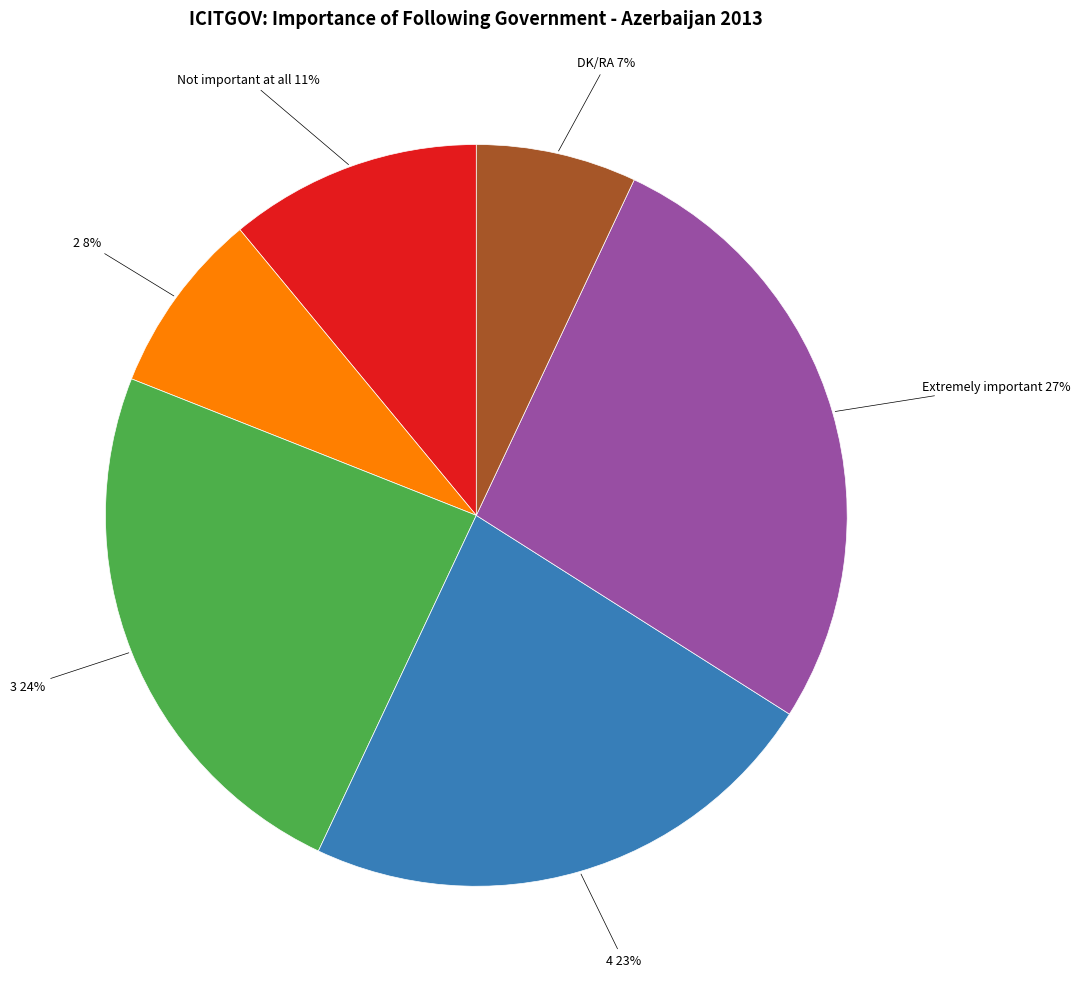

To the nearest percent, what is the average slice percentage?

17%